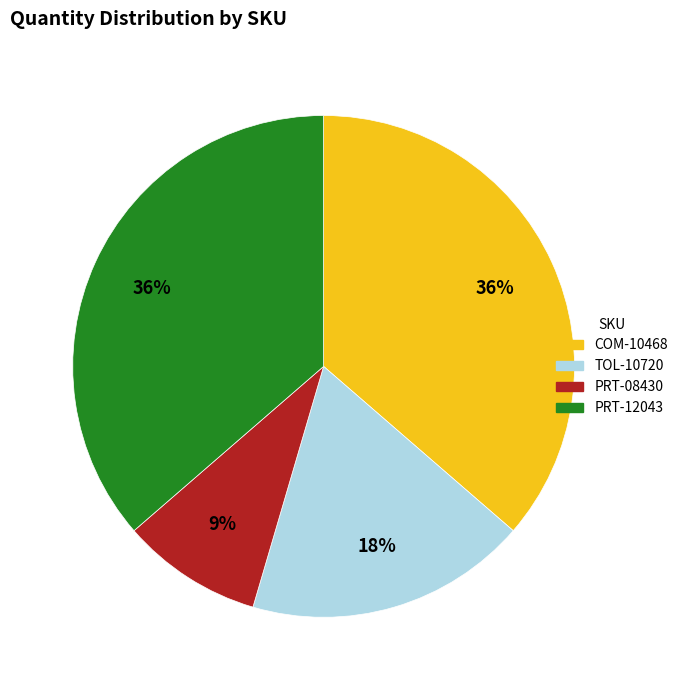

To the nearest percent, what portion does PRT-12043 represent?

36%